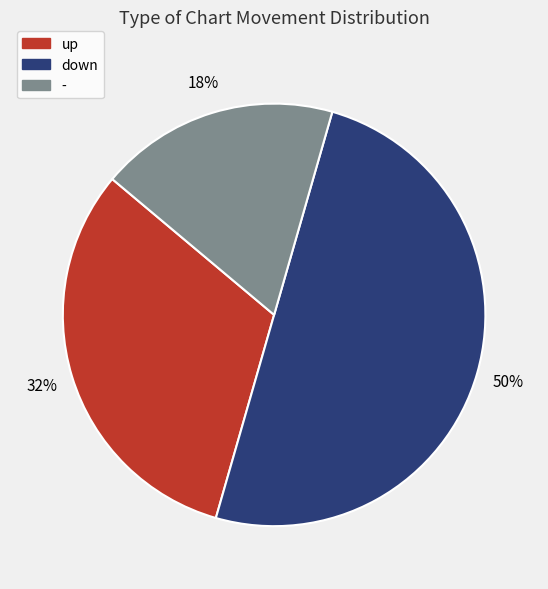

True or false: up accounts for 17% of the total.

False